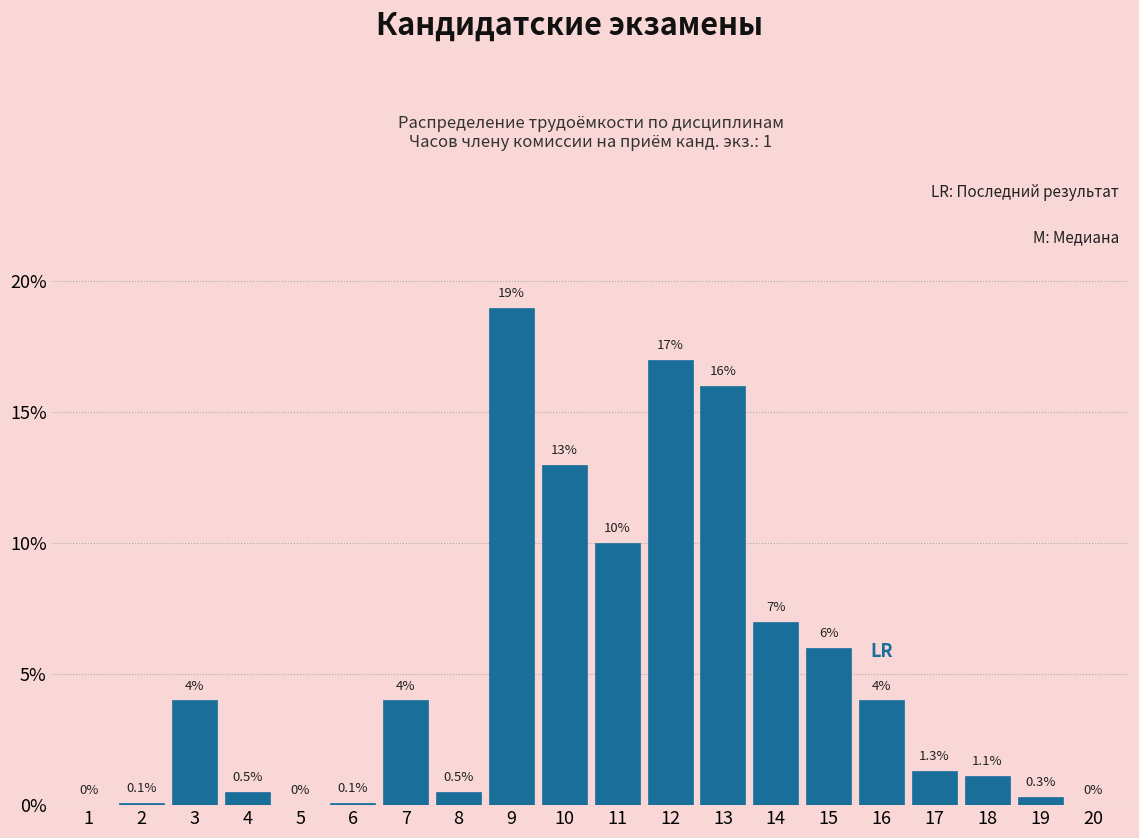

Reading left to right, extract all data points from this chart.

1=0.0	2=0.1	3=4.0	4=0.5	5=0.0	6=0.1	7=4.0	8=0.5	9=19.0	10=13.0	11=10.0	12=17.0	13=16.0	14=7.0	15=6.0	16=4.0	17=1.3	18=1.1	19=0.3	20=0.0